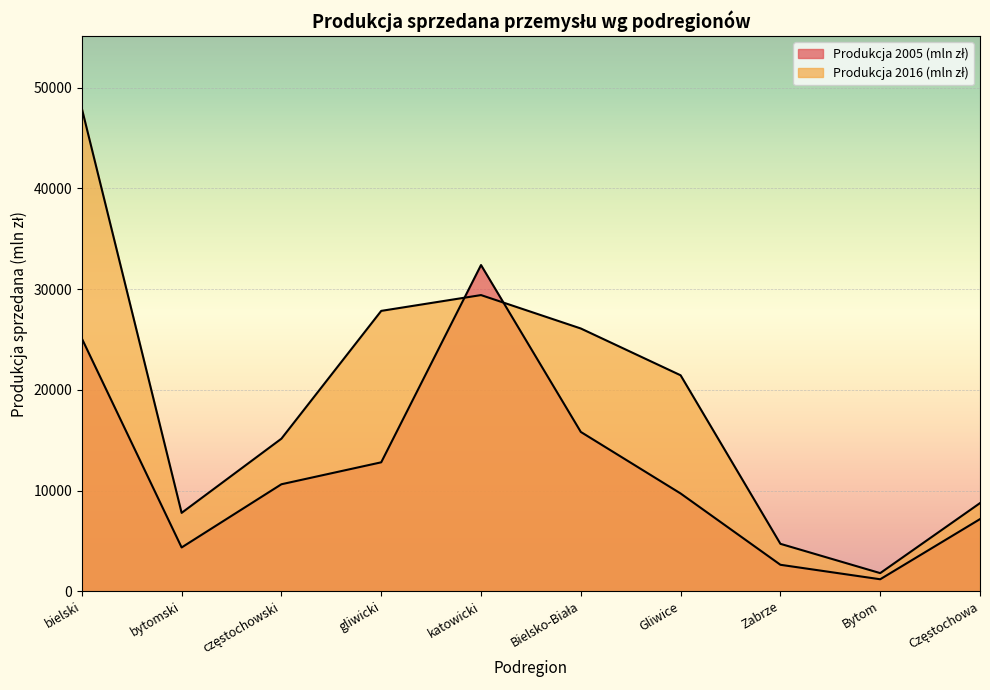

How many distinct data groups are displayed?

2